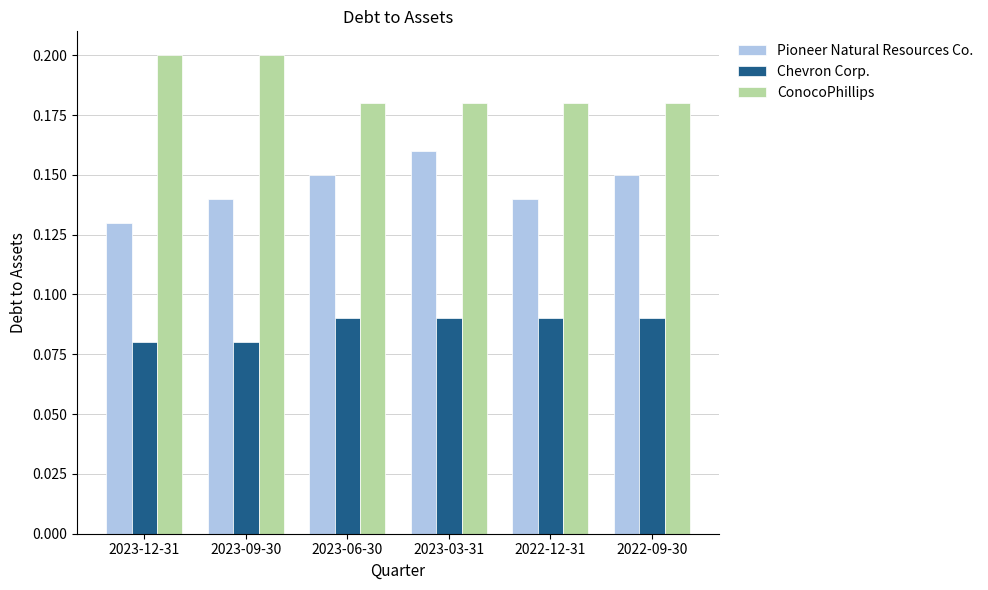

How many Pioneer Natural Resources Co. values are between 0 and 1?

6